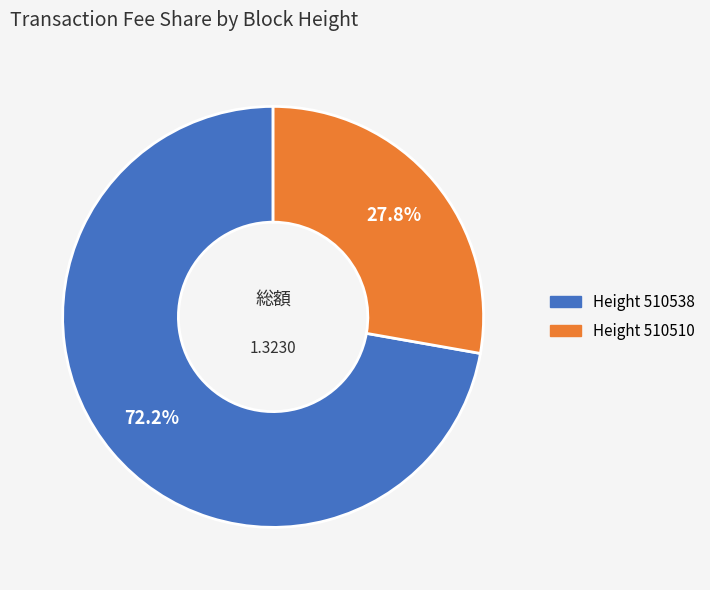

Is there any slice that represents more than half of the pie?

Yes